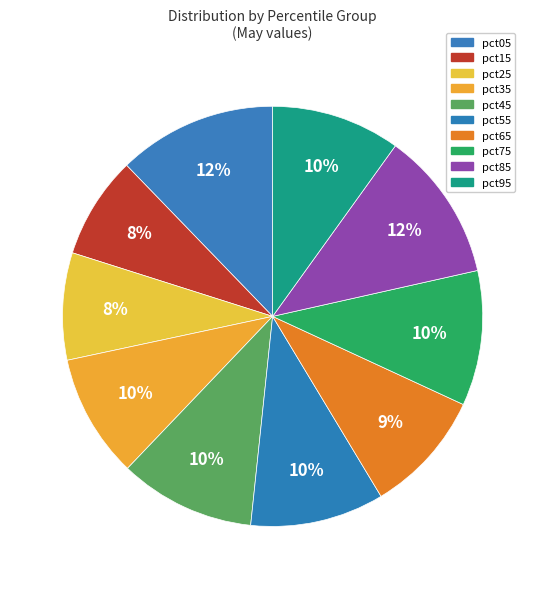

What is the smallest slice in the pie chart?

pct15